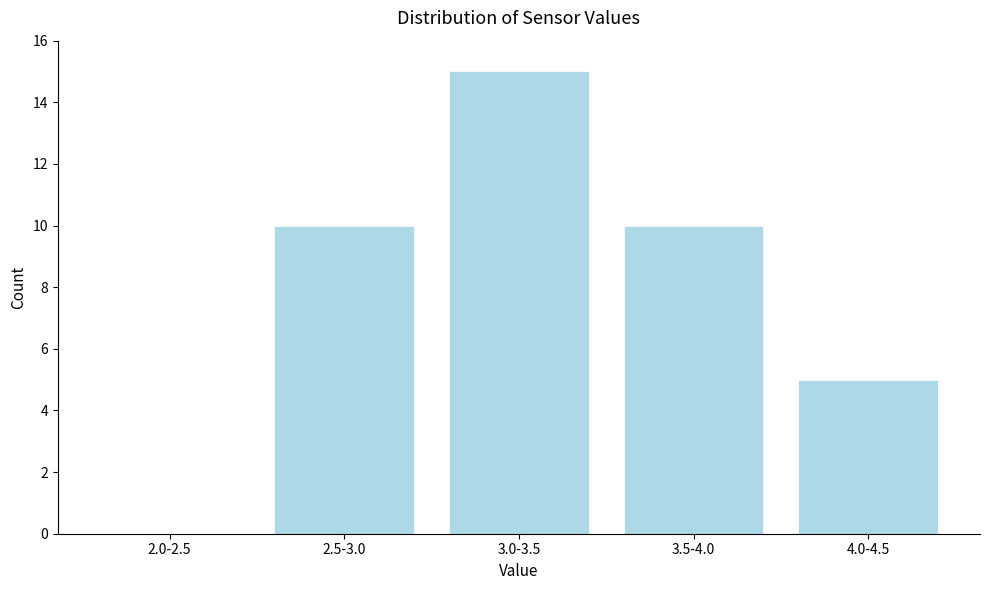

Reading left to right, extract all data points from this chart.

2.0-2.5=0	2.5-3.0=10	3.0-3.5=15	3.5-4.0=10	4.0-4.5=5